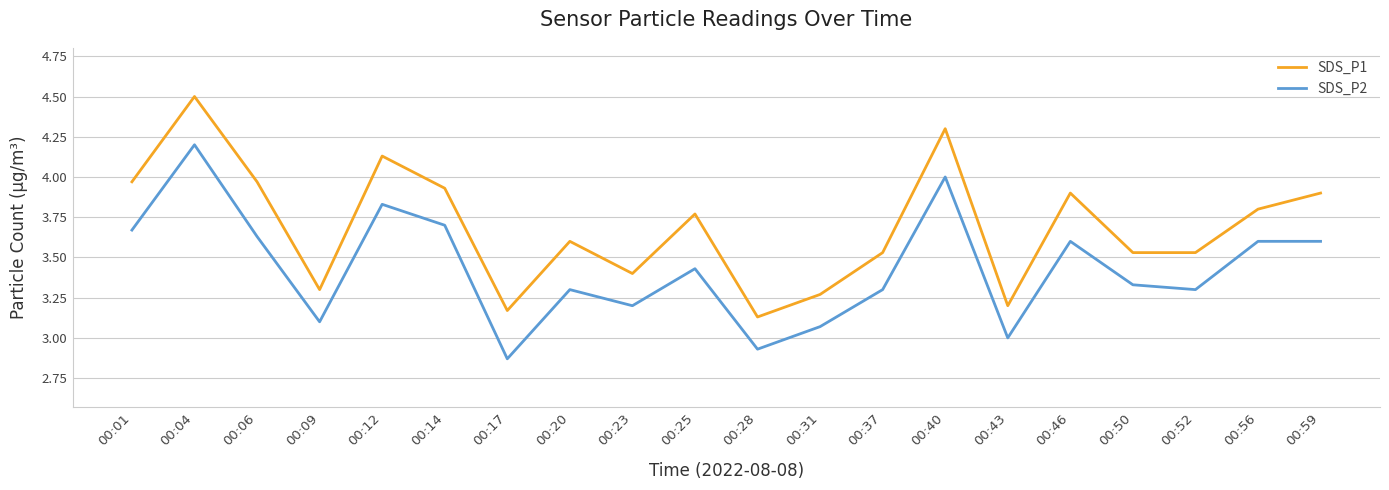

Which series has the widest spread of values?

SDS_P1